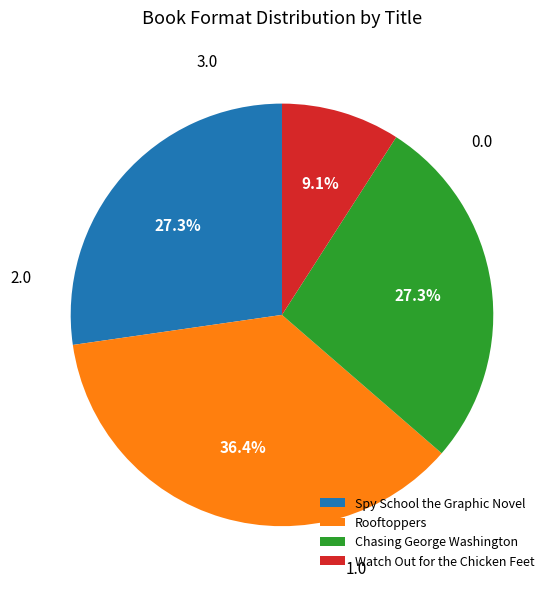

The Chasing George Washington slice represents 27% of the pie. True or false?

True